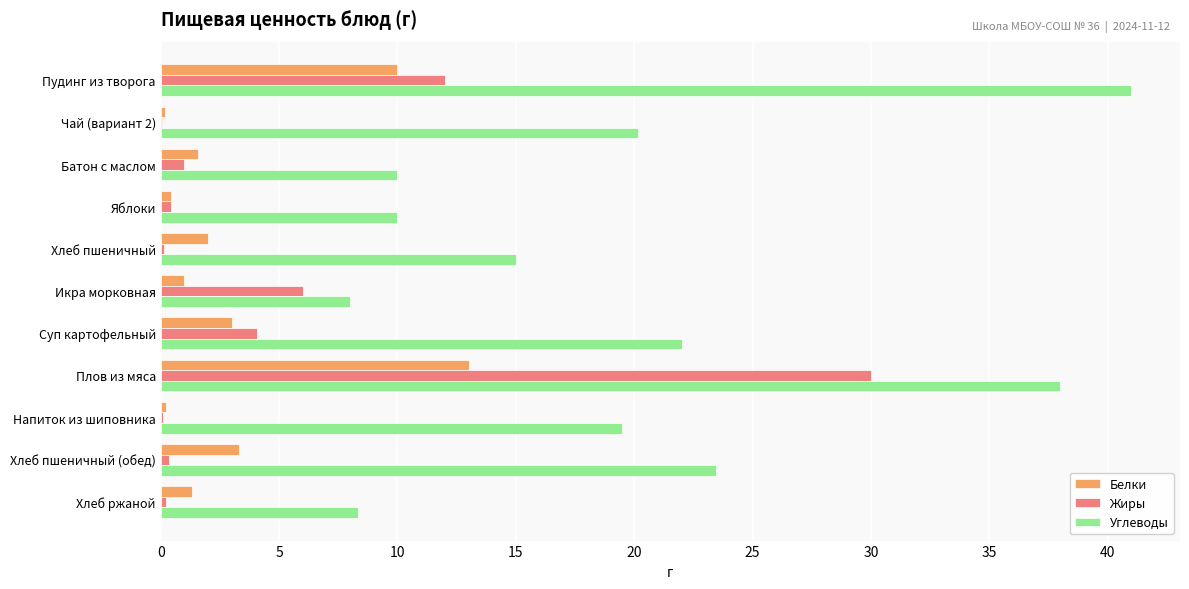

What is the greatest value displayed?

41.0